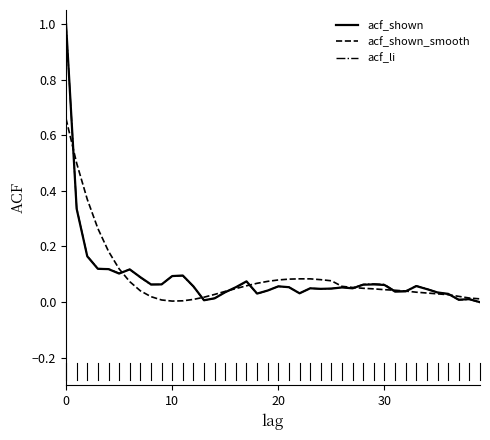

What is the highest value of the acf_shown series?

1.0